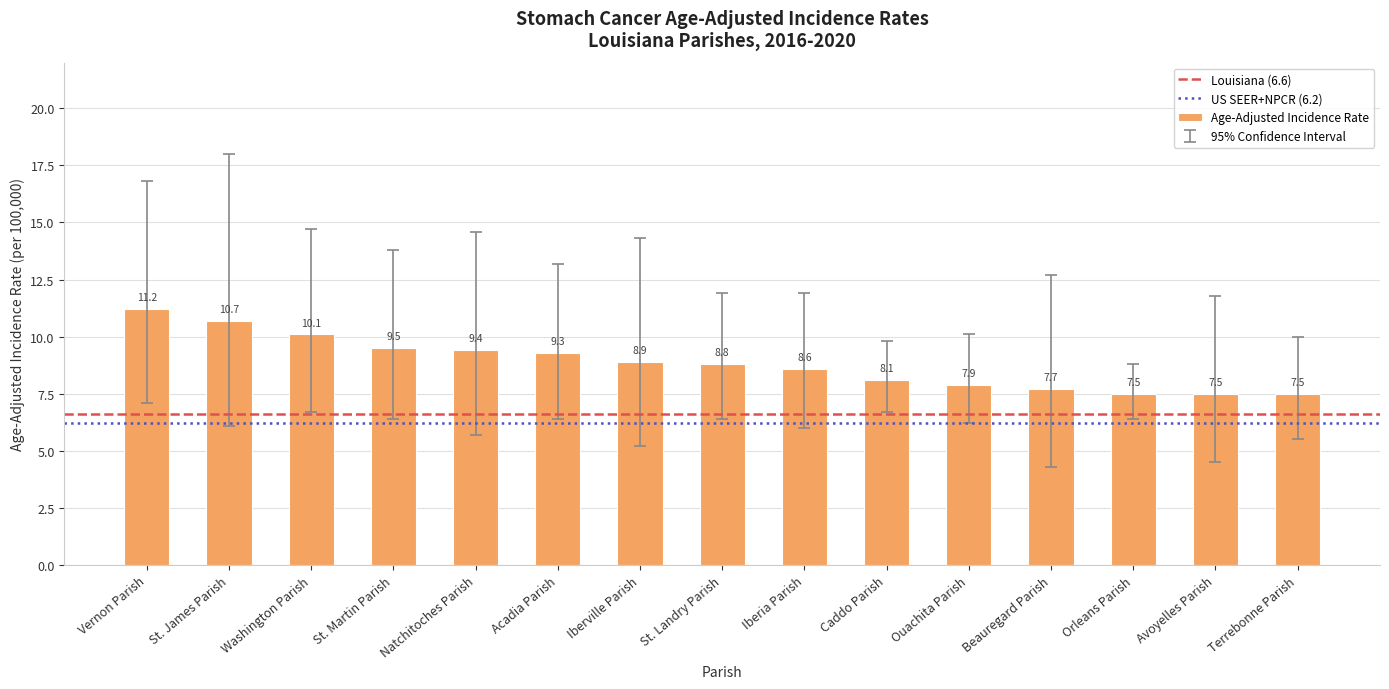

What is the sum of the values at Beauregard Parish and Ouachita Parish?

15.6